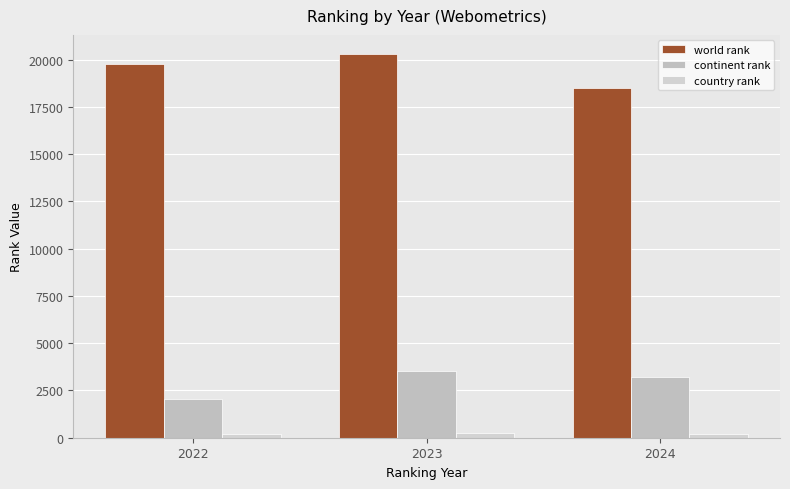

How many values in the continent rank series are below 3238?

1